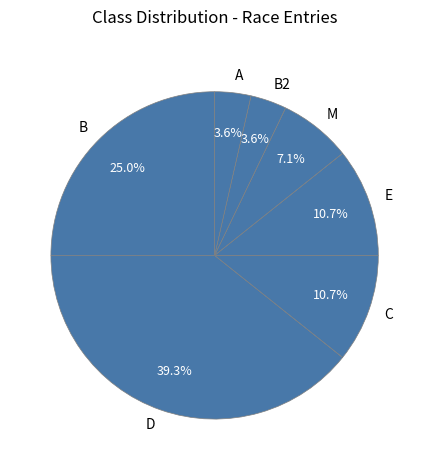

Count the number of slices in the pie.

7